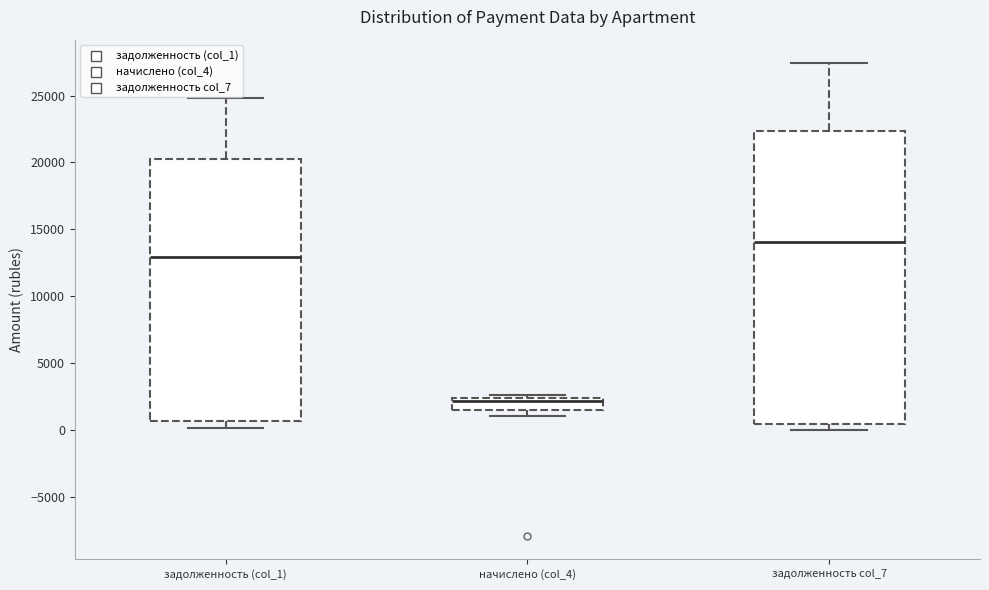

Where does the upper whisker of the box for задолженность col_7 end on the y-axis? The values are not printed on the chart, so give them approximately, as read against the axis.

27500